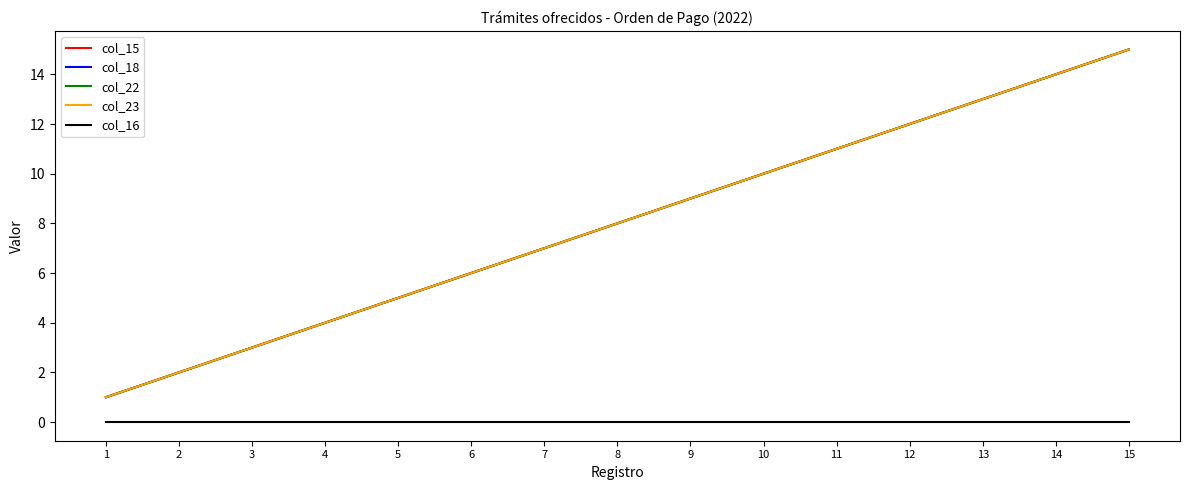

Reading left to right, what are all the values shown in this chart?

col_15: 1=1	2=2	3=3	4=4	5=5	6=6	7=7	8=8	9=9	10=10	11=11	12=12	13=13	14=14	15=15
col_18: 1=1	2=2	3=3	4=4	5=5	6=6	7=7	8=8	9=9	10=10	11=11	12=12	13=13	14=14	15=15
col_22: 1=1	2=2	3=3	4=4	5=5	6=6	7=7	8=8	9=9	10=10	11=11	12=12	13=13	14=14	15=15
col_23: 1=1	2=2	3=3	4=4	5=5	6=6	7=7	8=8	9=9	10=10	11=11	12=12	13=13	14=14	15=15
col_16: 1=0	2=0	3=0	4=0	5=0	6=0	7=0	8=0	9=0	10=0	11=0	12=0	13=0	14=0	15=0